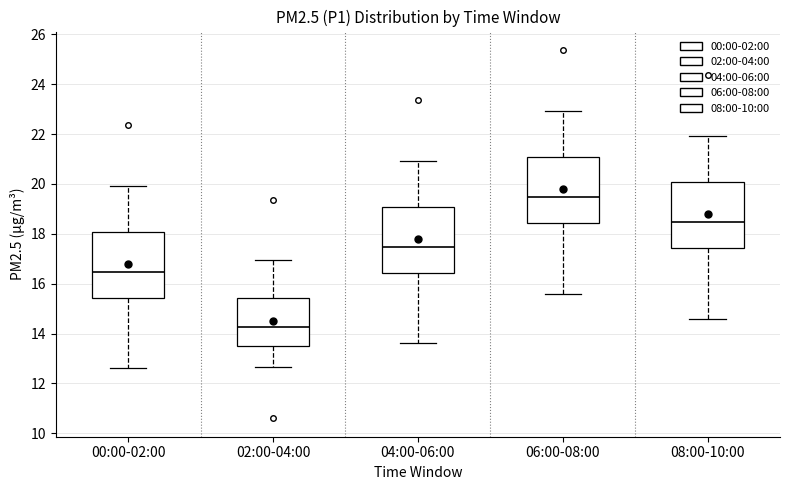

Where does the median line of the box for 08:00-10:00 sit on the y-axis? The values are not printed on the chart, so give them approximately, as read against the axis.

18.4